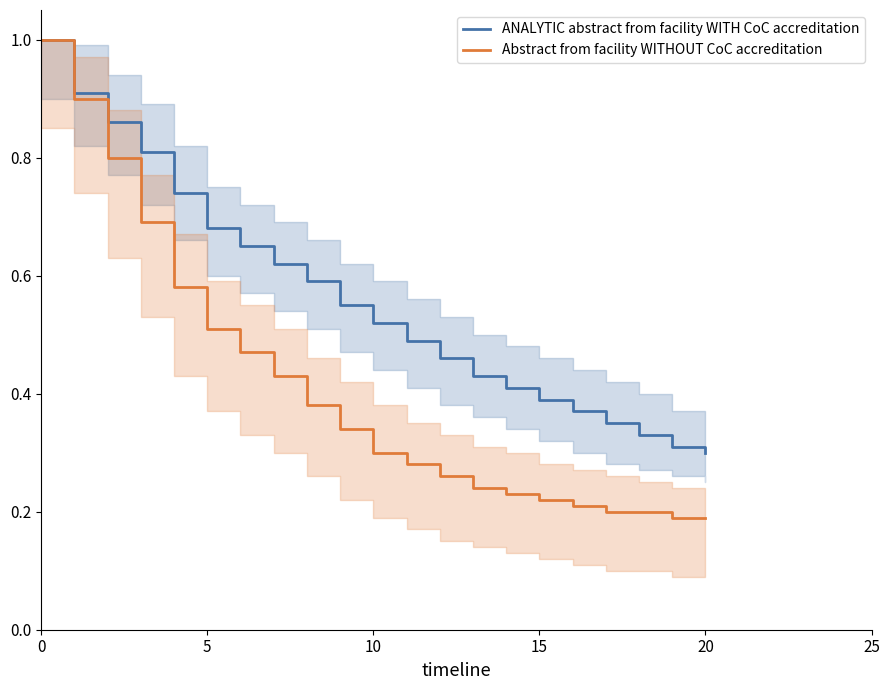

Is the value of ANALYTIC abstract from facility WITH CoC accreditation at 16 greater than the value of Abstract from facility WITHOUT CoC accreditation at 11?

Yes